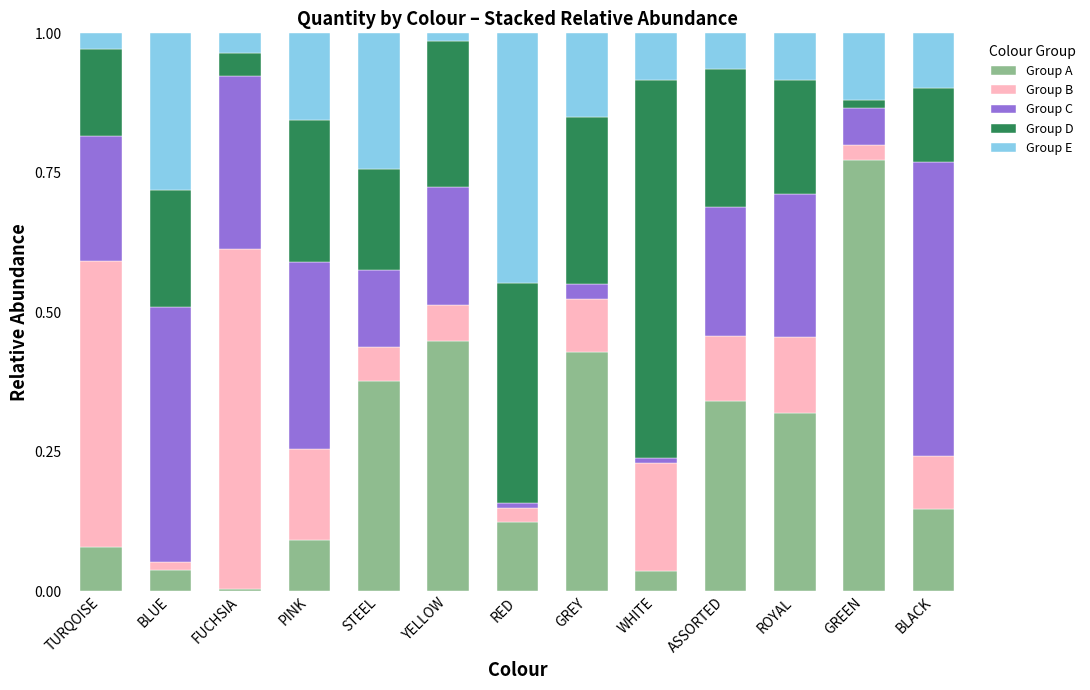

What are all the series names shown in the legend?

Group A, Group B, Group C, Group D, Group E